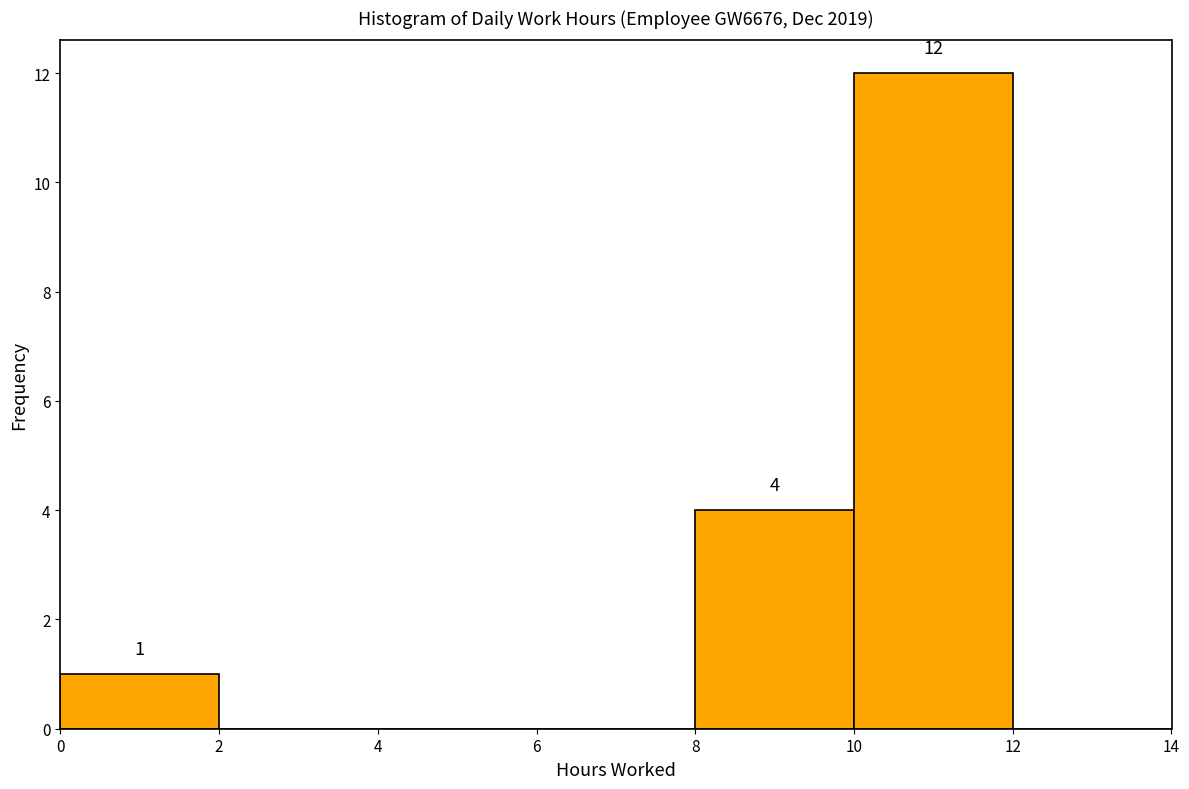

Over which range of the x-axis is the bar tallest?

10 to 12